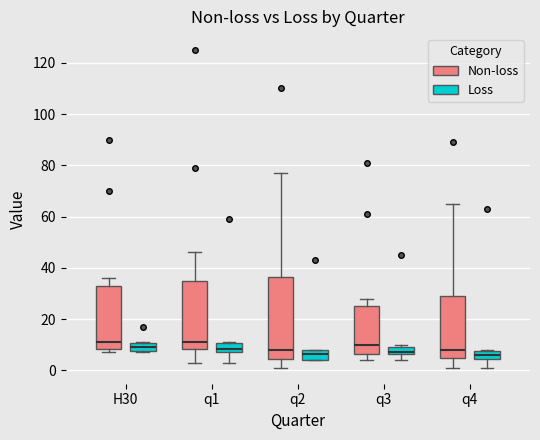

Where does the upper whisker of the box for q3 (Non-loss) end on the y-axis? The values are not printed on the chart, so give them approximately, as read against the axis.

28